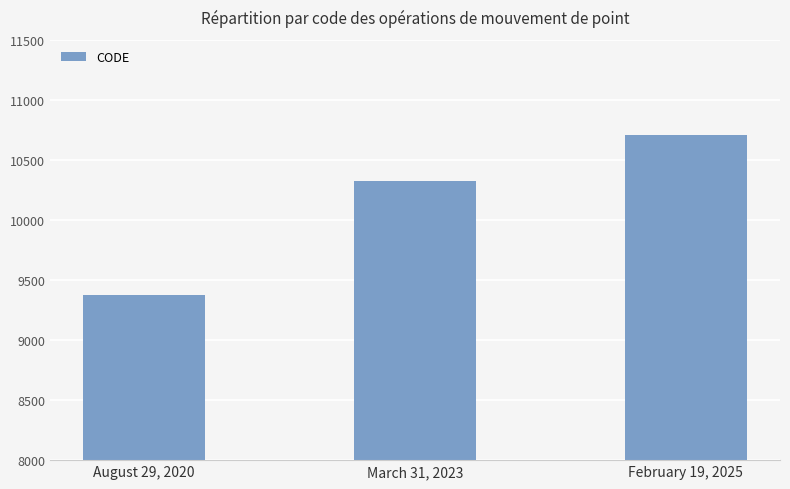

What is the difference between the second highest and minimum values?

948